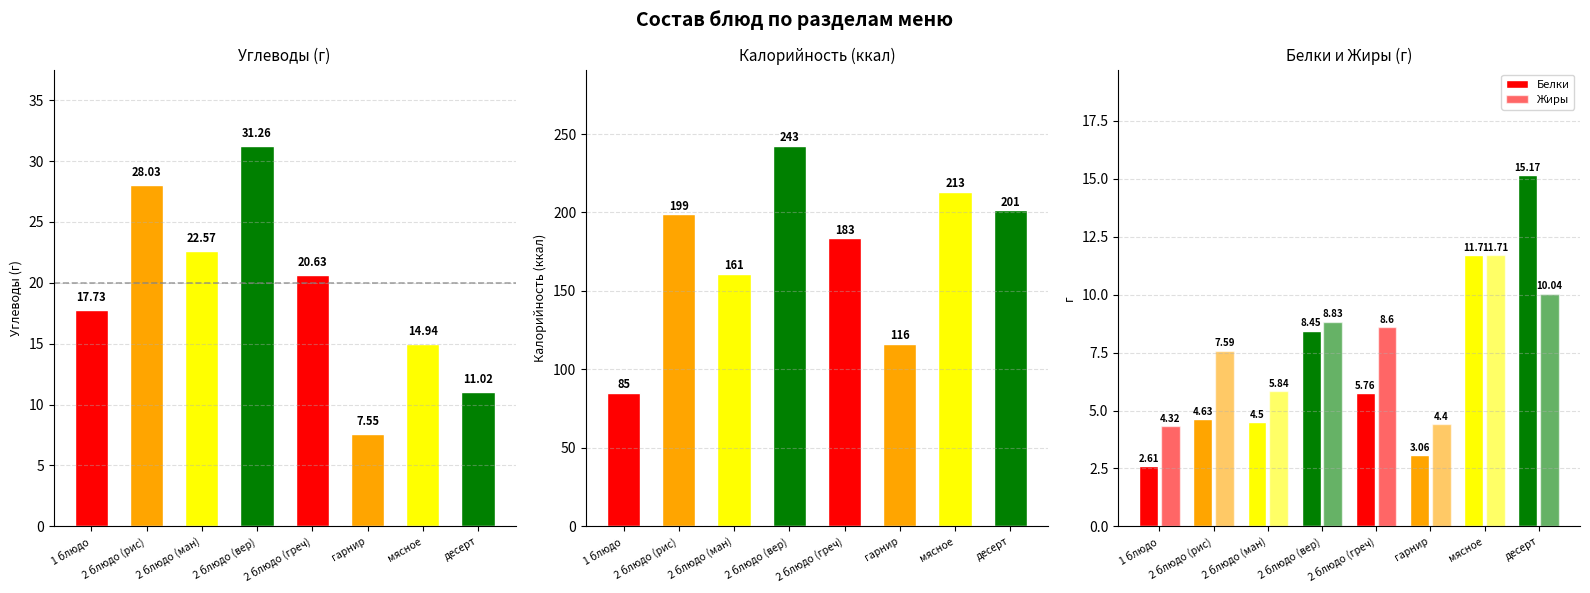

What is the value of the Калорийность bar at the 7th from the left?

213.1